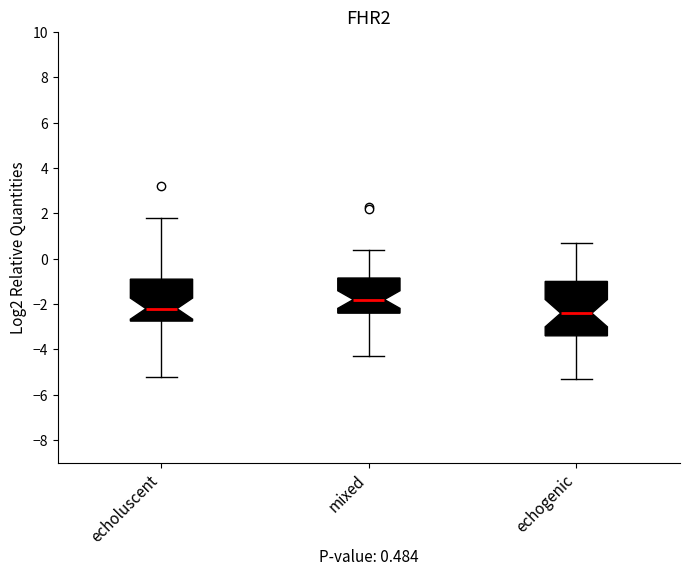

Which box is the tallest, from its lower edge to its upper edge?

echogenic